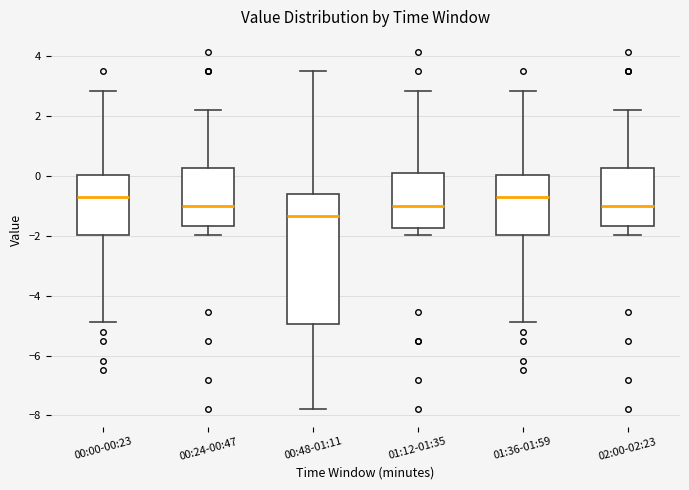

Which box's median line is the lowest?

00:48-01:11